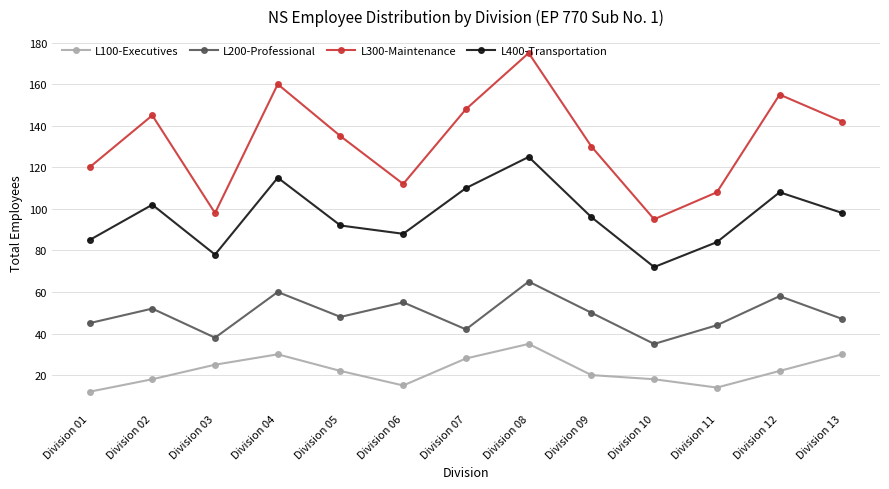

Reading left to right, what are all the values shown in this chart?

L100-Executives: Division 01=12	Division 02=18	Division 03=25	Division 04=30	Division 05=22	Division 06=15	Division 07=28	Division 08=35	Division 09=20	Division 10=18	Division 11=14	Division 12=22	Division 13=30
L200-Professional: Division 01=45	Division 02=52	Division 03=38	Division 04=60	Division 05=48	Division 06=55	Division 07=42	Division 08=65	Division 09=50	Division 10=35	Division 11=44	Division 12=58	Division 13=47
L300-Maintenance: Division 01=120	Division 02=145	Division 03=98	Division 04=160	Division 05=135	Division 06=112	Division 07=148	Division 08=175	Division 09=130	Division 10=95	Division 11=108	Division 12=155	Division 13=142
L400-Transportation: Division 01=85	Division 02=102	Division 03=78	Division 04=115	Division 05=92	Division 06=88	Division 07=110	Division 08=125	Division 09=96	Division 10=72	Division 11=84	Division 12=108	Division 13=98